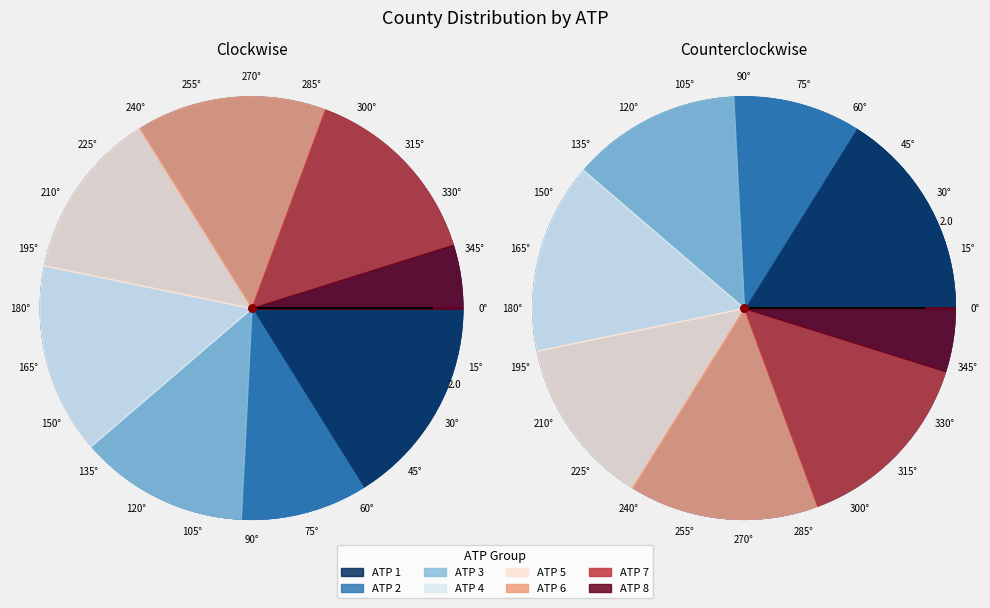

To the nearest percent, what is the difference between the largest and smallest slice percentages?

11%